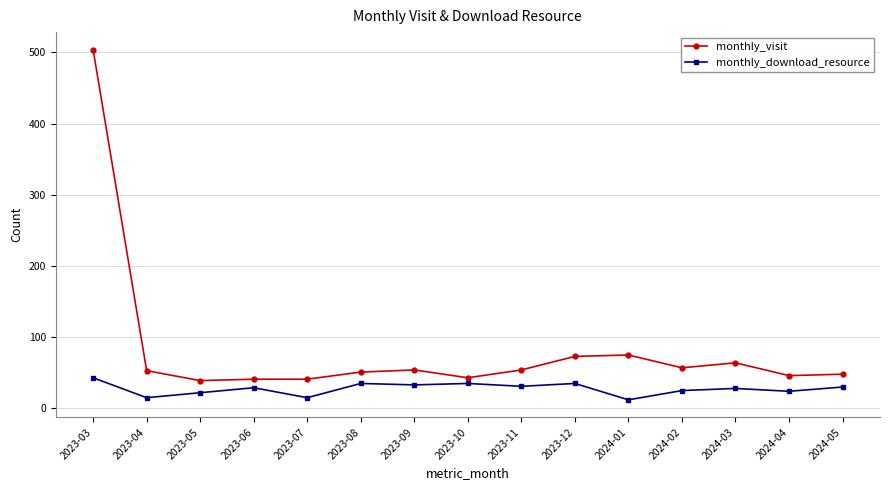

What position from the right is 2023-10?

8